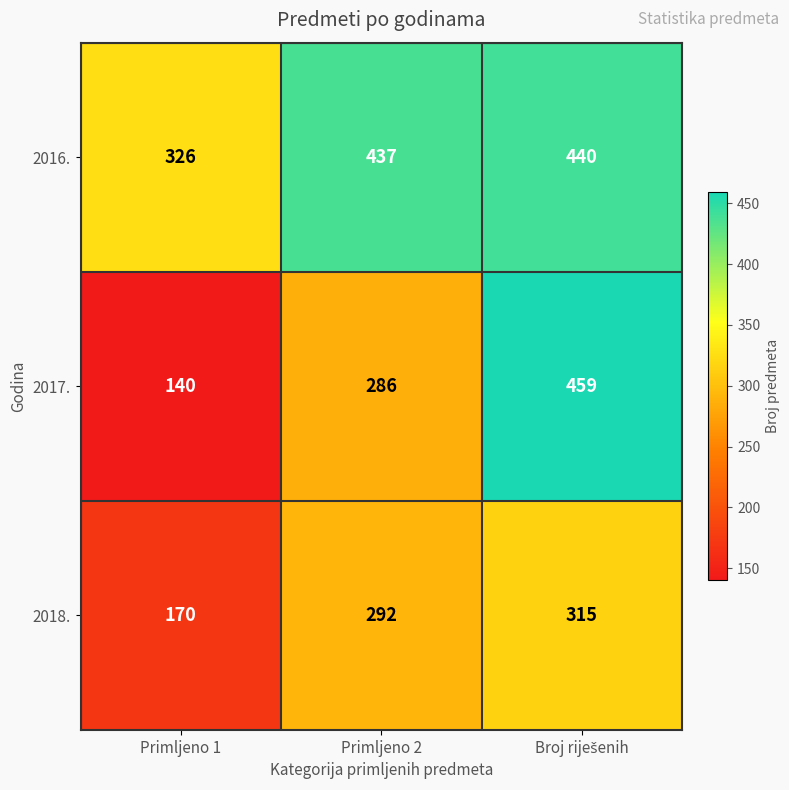

The 2017. series shows 286 at Primljeno 2. True or false?

True